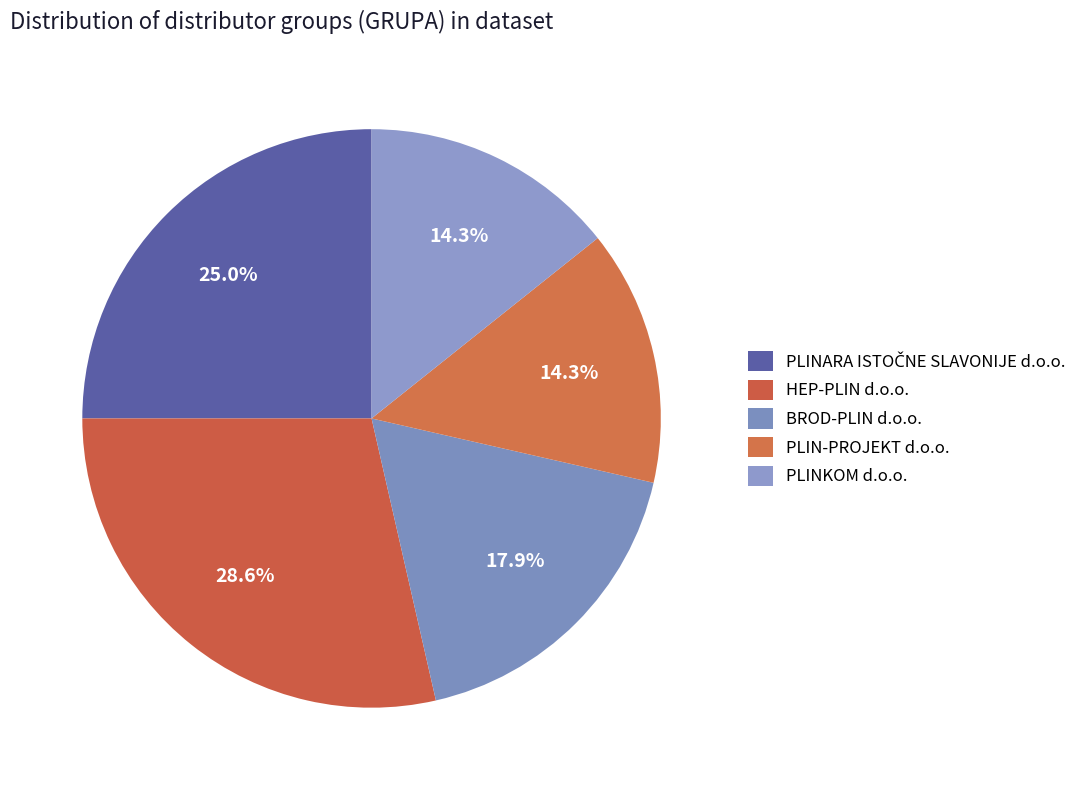

To the nearest percent, what is the average slice percentage?

20%